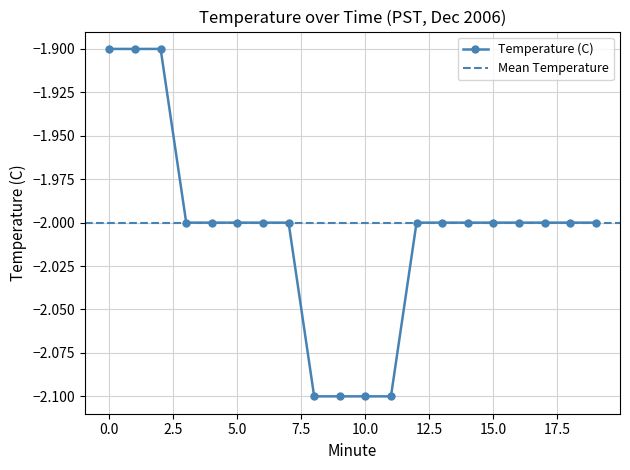

True or false: the data has more than 0 interior local peaks.

False